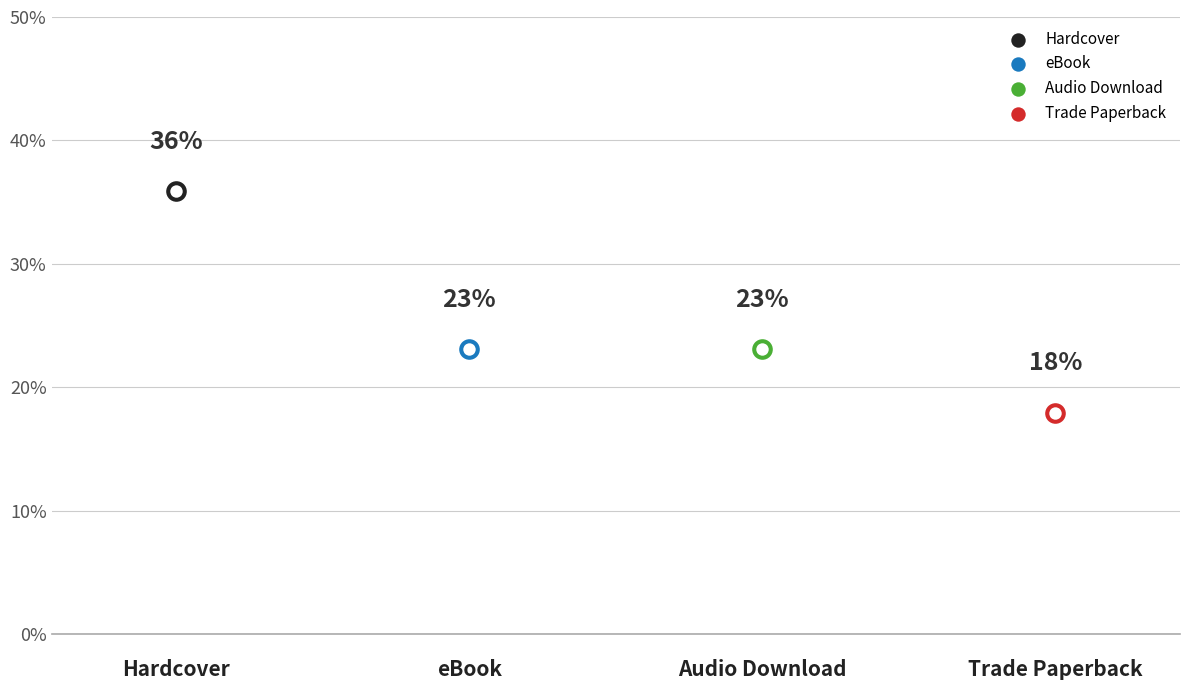

Which has a higher value, Trade Paperback or eBook?

eBook